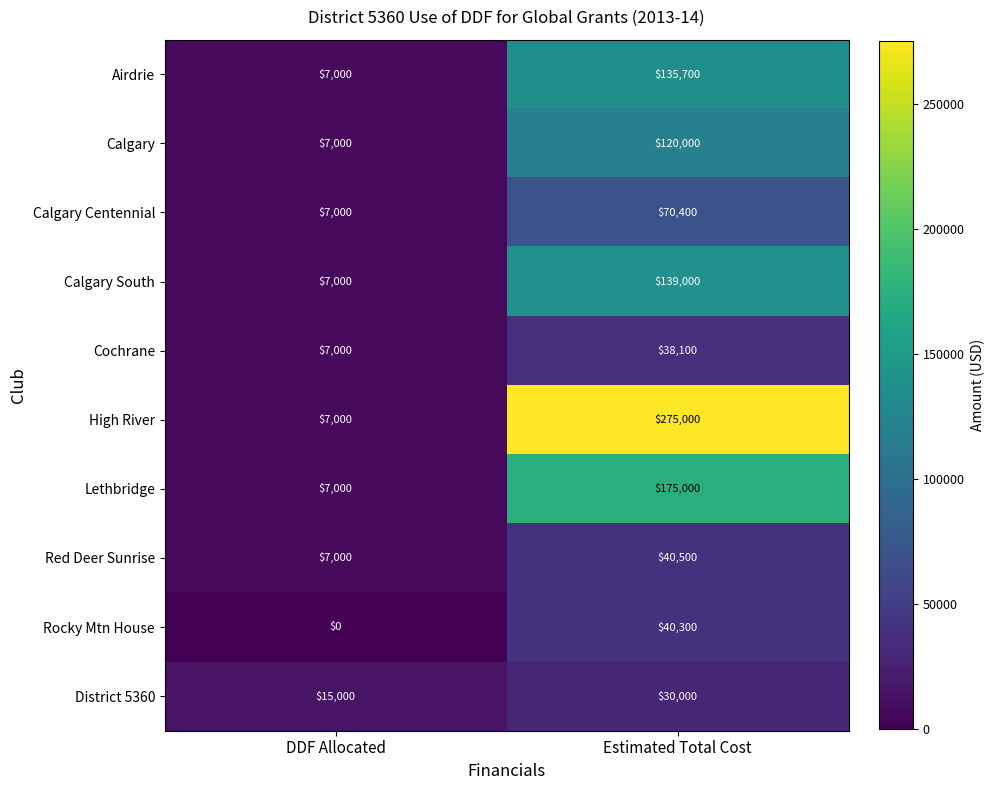

Rank the series at Estimated Total Cost from highest to lowest value.

High River, Lethbridge, Calgary South, Airdrie, Calgary, Calgary Centennial, Red Deer Sunrise, Rocky Mtn House, Cochrane, District 5360